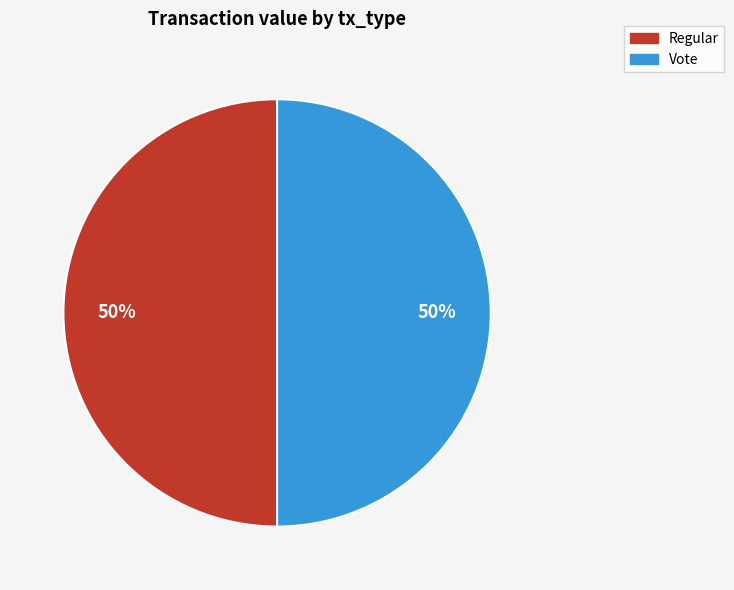

Do Regular and Vote together represent more than half of the pie?

Yes